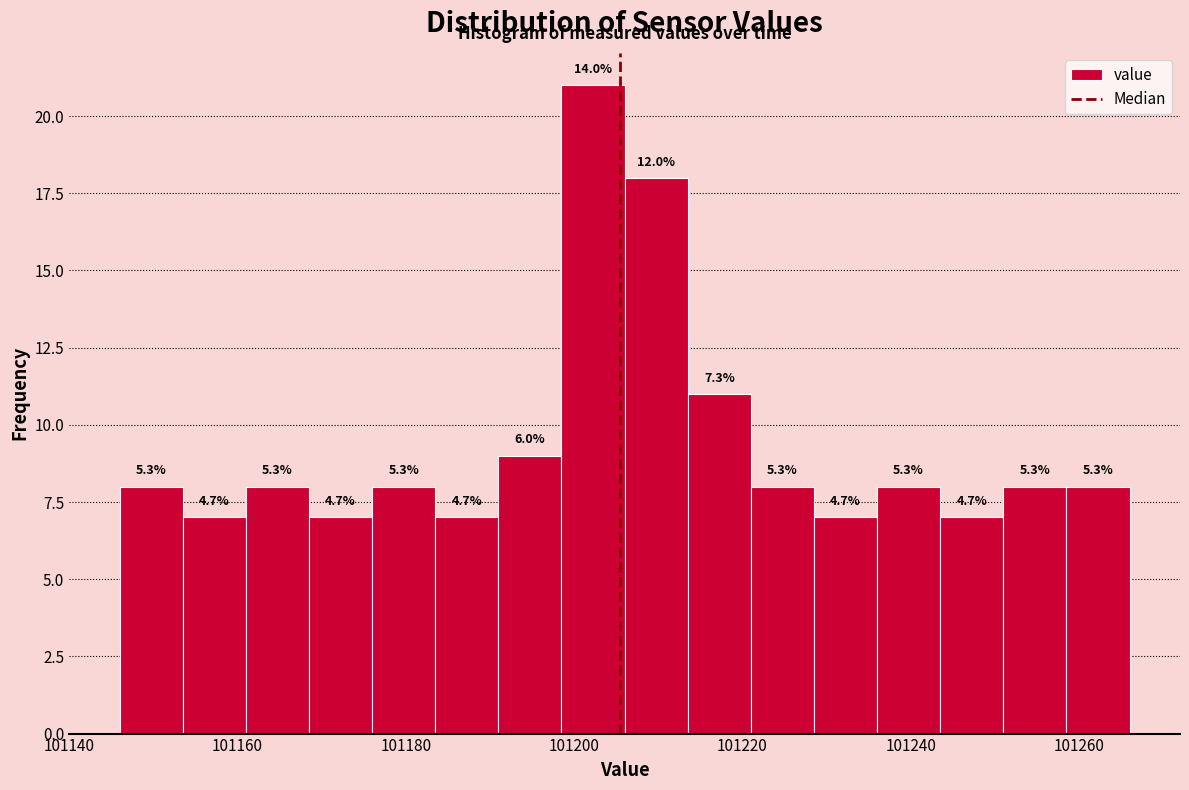

Read against the x-axis, roughly where is the centre of the tallest bar?

101202